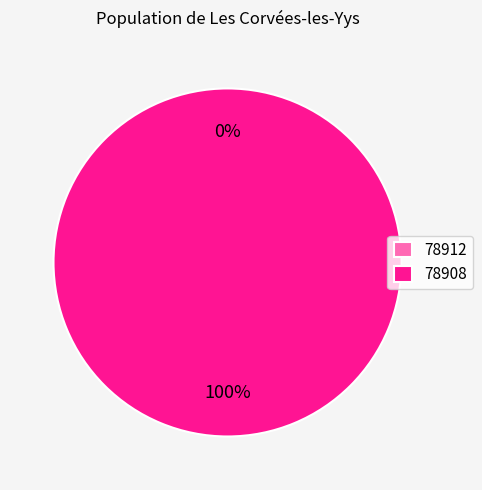

What is the majority slice?

78908